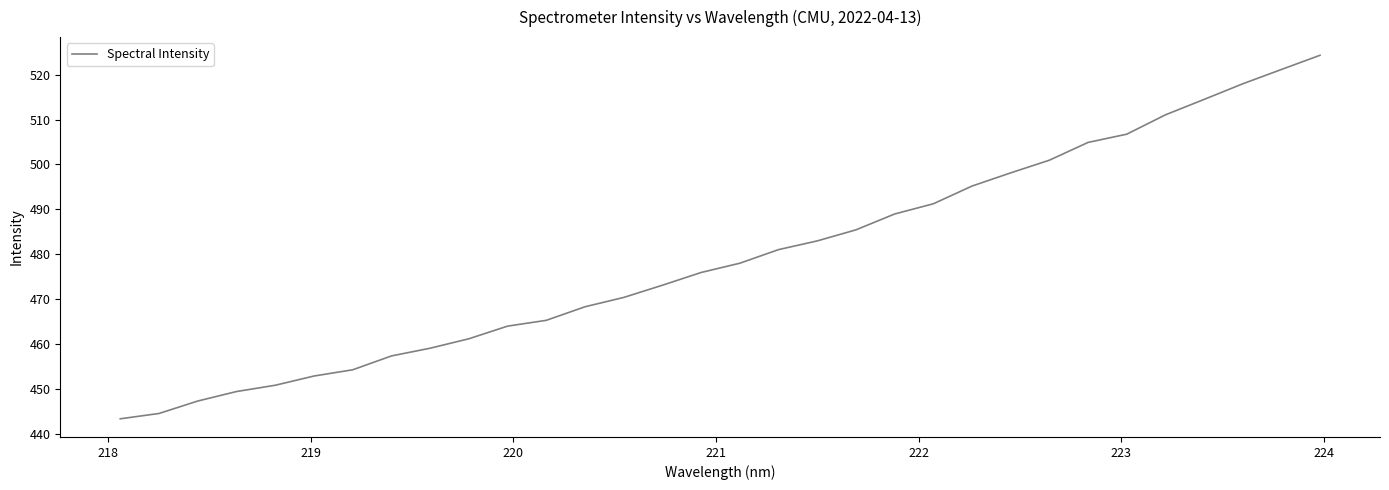

Reading left to right, extract all data points from this chart.

443.4	444.6	447.4	449.5	450.9	452.9	454.3	457.4	459.1	461.2	464.0	465.3	468.3	470.4	473.1	476.0	478.0	481.1	483.0	485.5	489.0	491.3	495.2	498.1	501.0	504.9	506.7	511.0	514.5	517.9	521.1	524.3